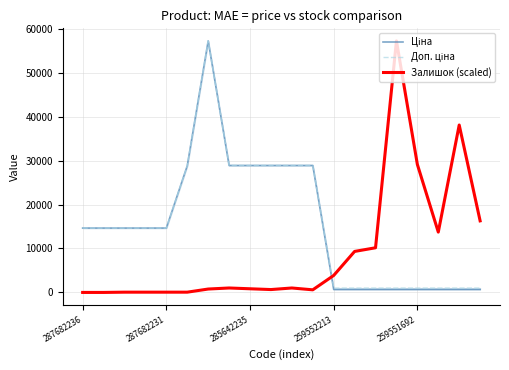

True or false: Ціна and Доп. ціна cross at least once.

False